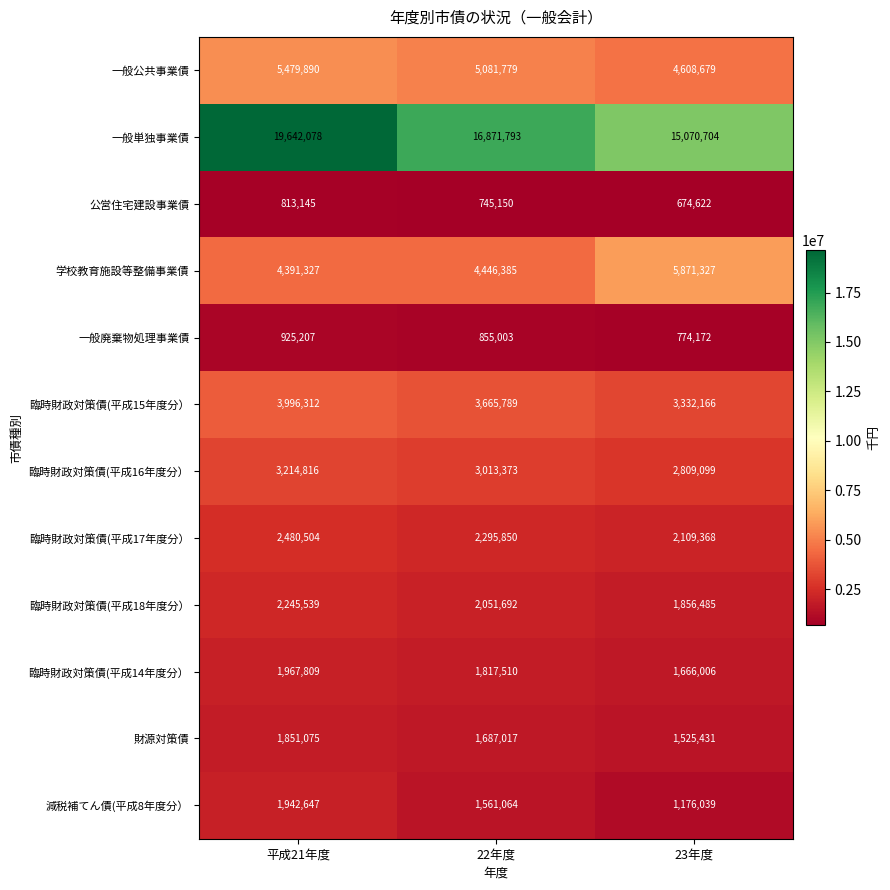

What value does the 臨時財政対策債(平成18年度分） series have at 22年度, to the nearest 10?

2051690